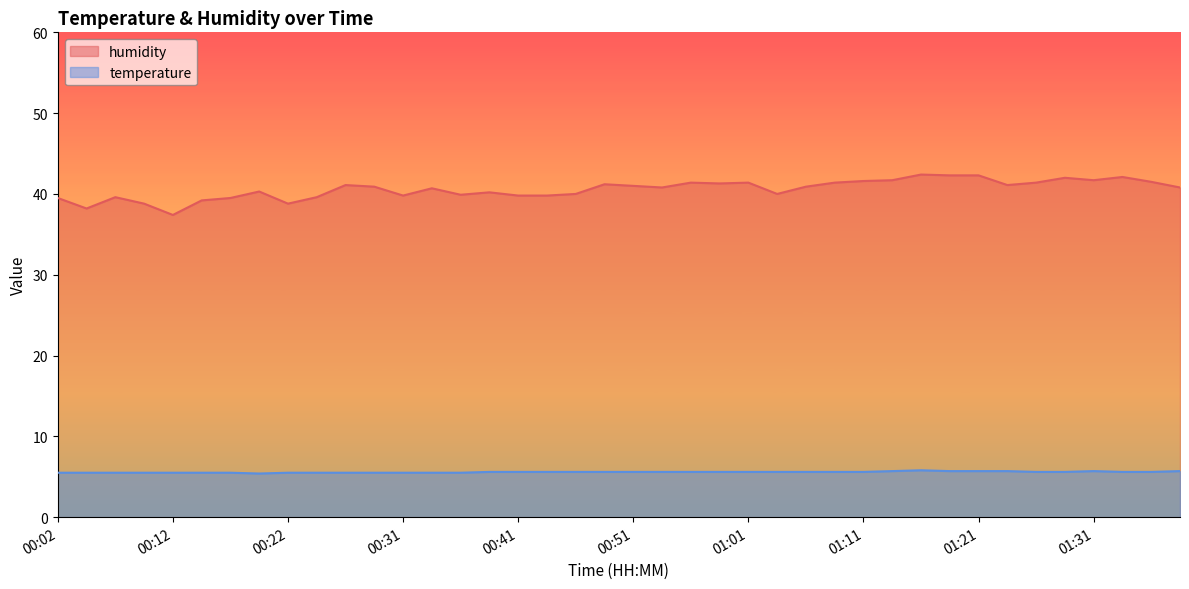

Is the value of temperature at 01:36 greater than the value of humidity at 00:39?

No